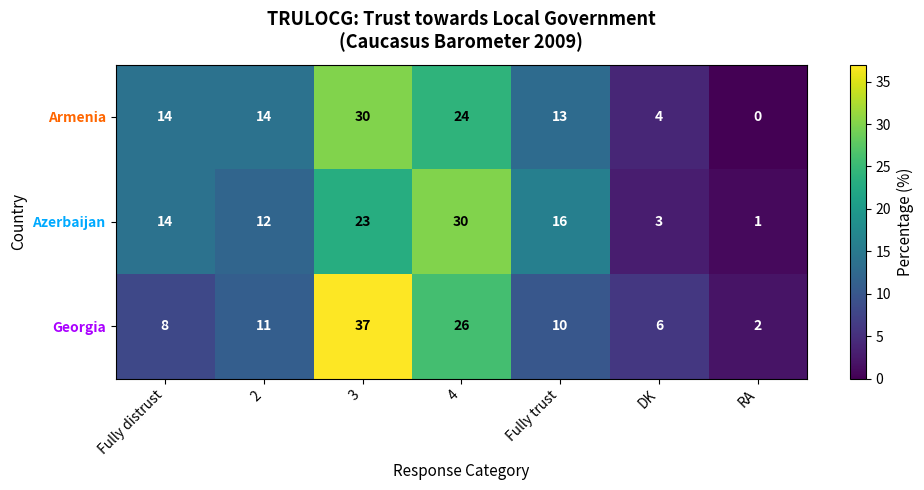

Which label corresponds to the smallest value in the chart?

RA